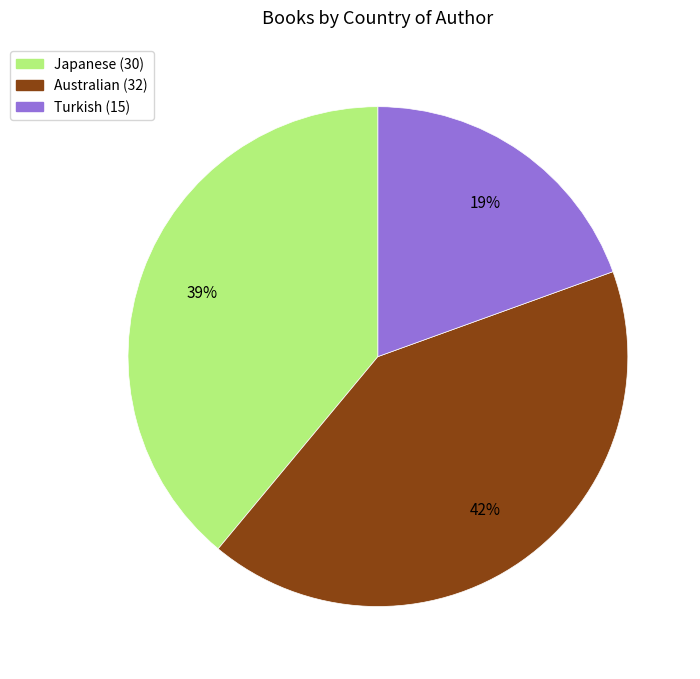

To the nearest percent, what is the average slice percentage?

33%